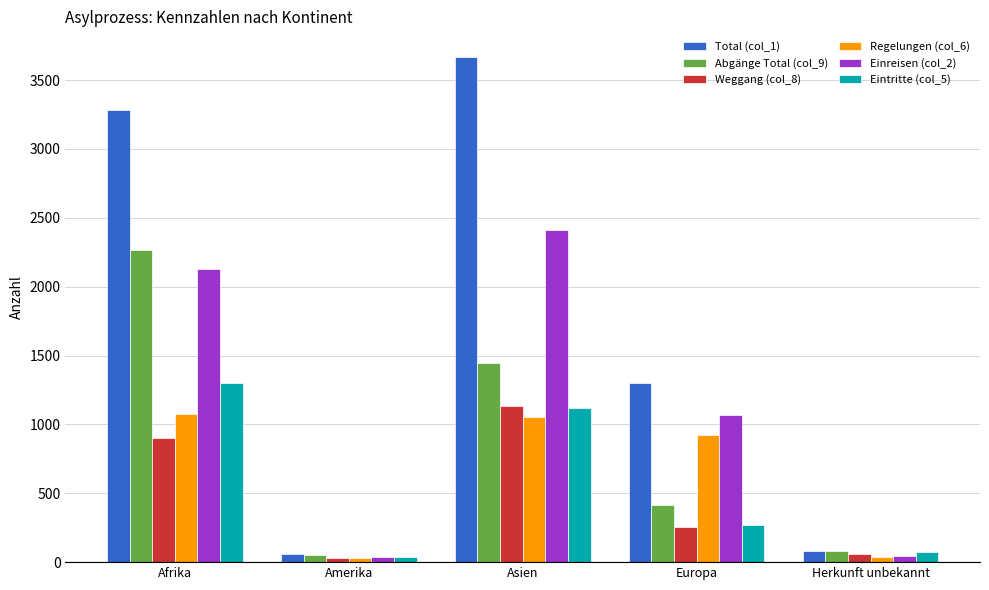

At which category does the chart reach its peak across all series?

Asien